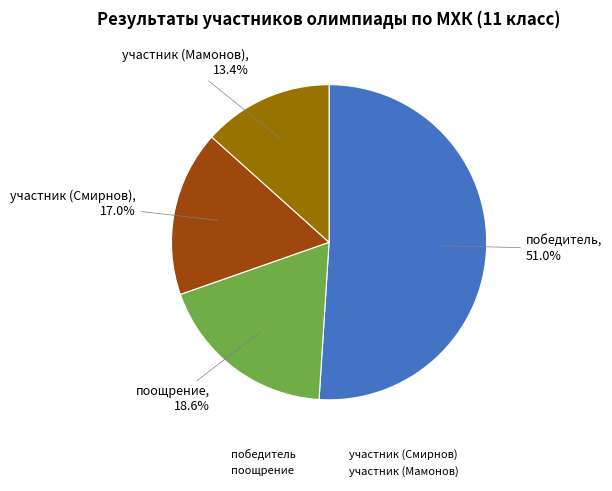

Between победитель and участник (Смирнов), which is larger?

победитель